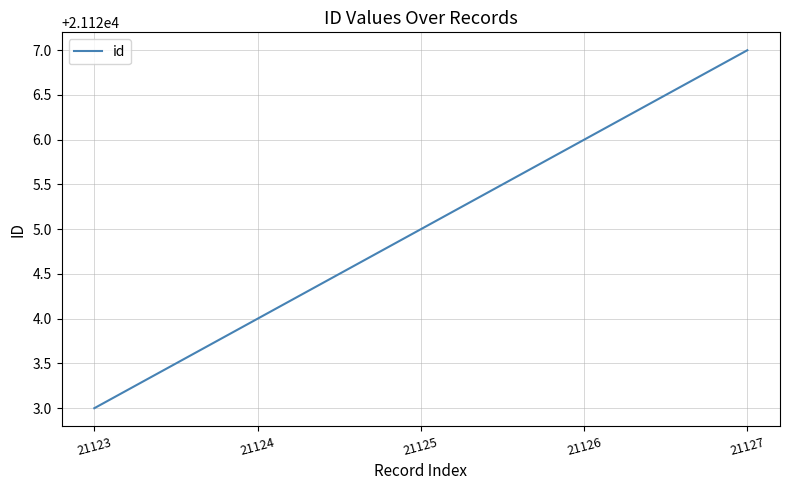

Count the values in the range 21124 to 21126.

3